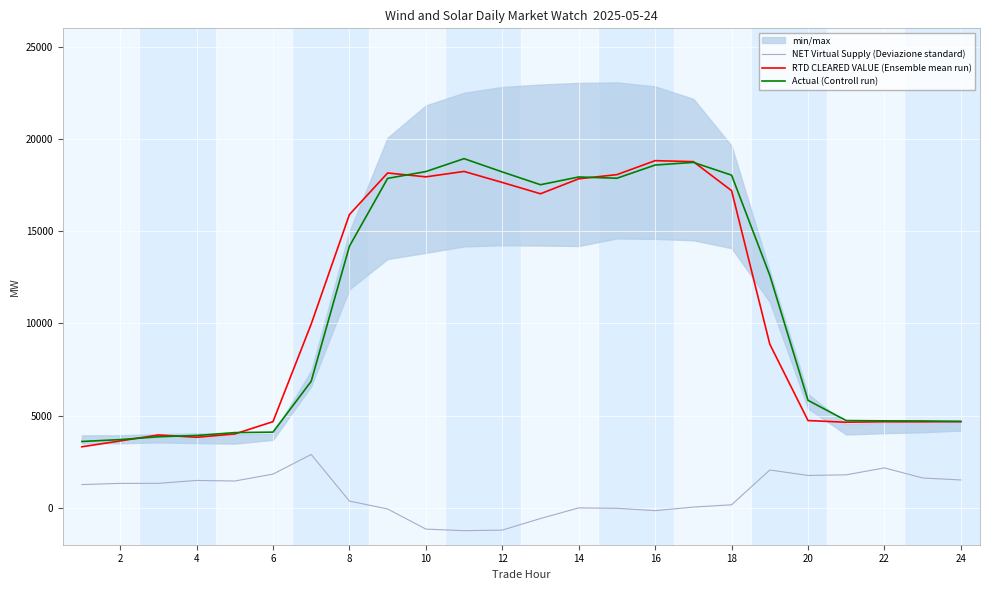

Rank the series by their maximum value, from lowest to highest.

NET Virtual Supply (Deviazione standard), RTD CLEARED VALUE (Ensemble mean run), Actual (Controll run)